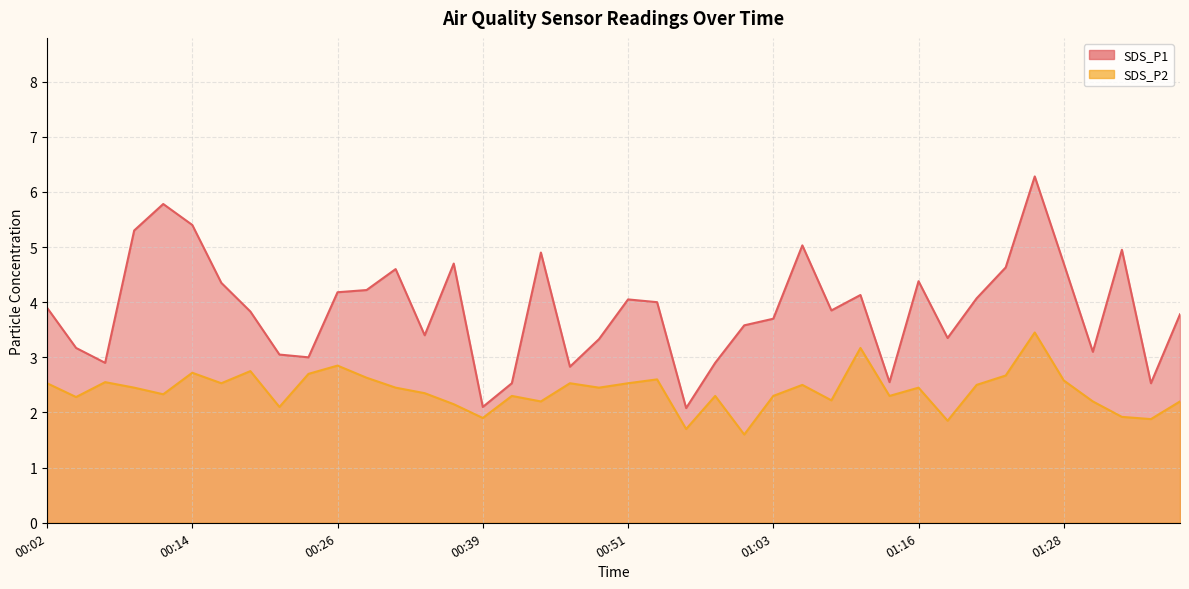

What is the average value of the SDS_P1 series?

3.9